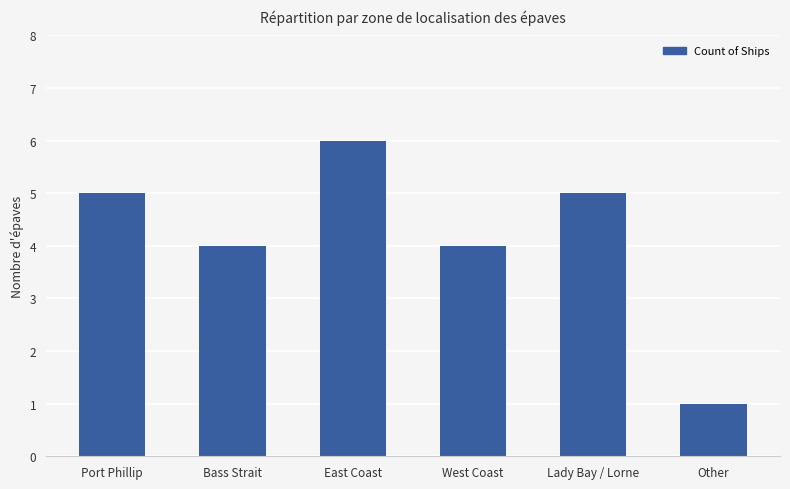

What is the change in value from Bass Strait to East Coast?

+2